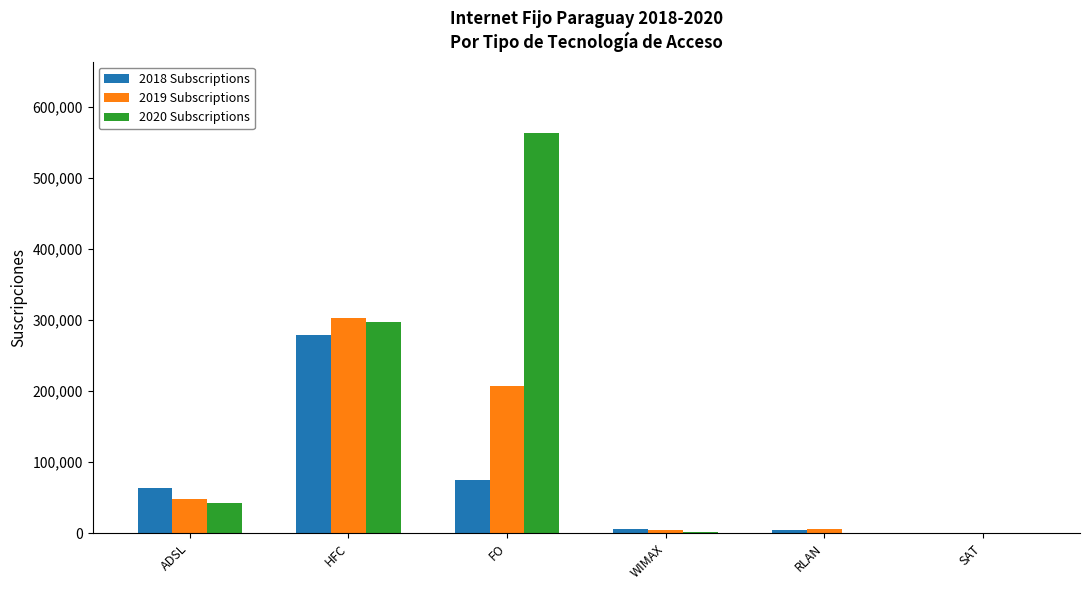

What is the sum of the 2018 Subscriptions values at SAT and ADSL?

62986